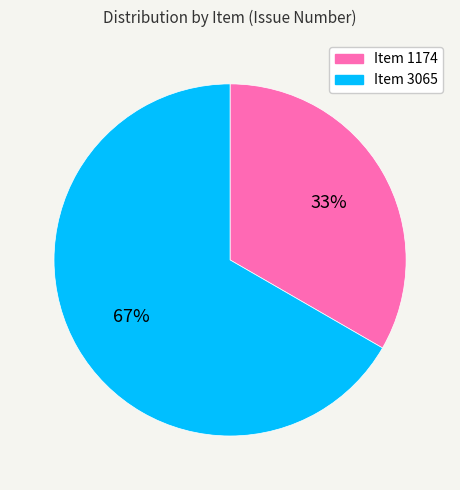

Is there a majority slice in this chart?

Yes